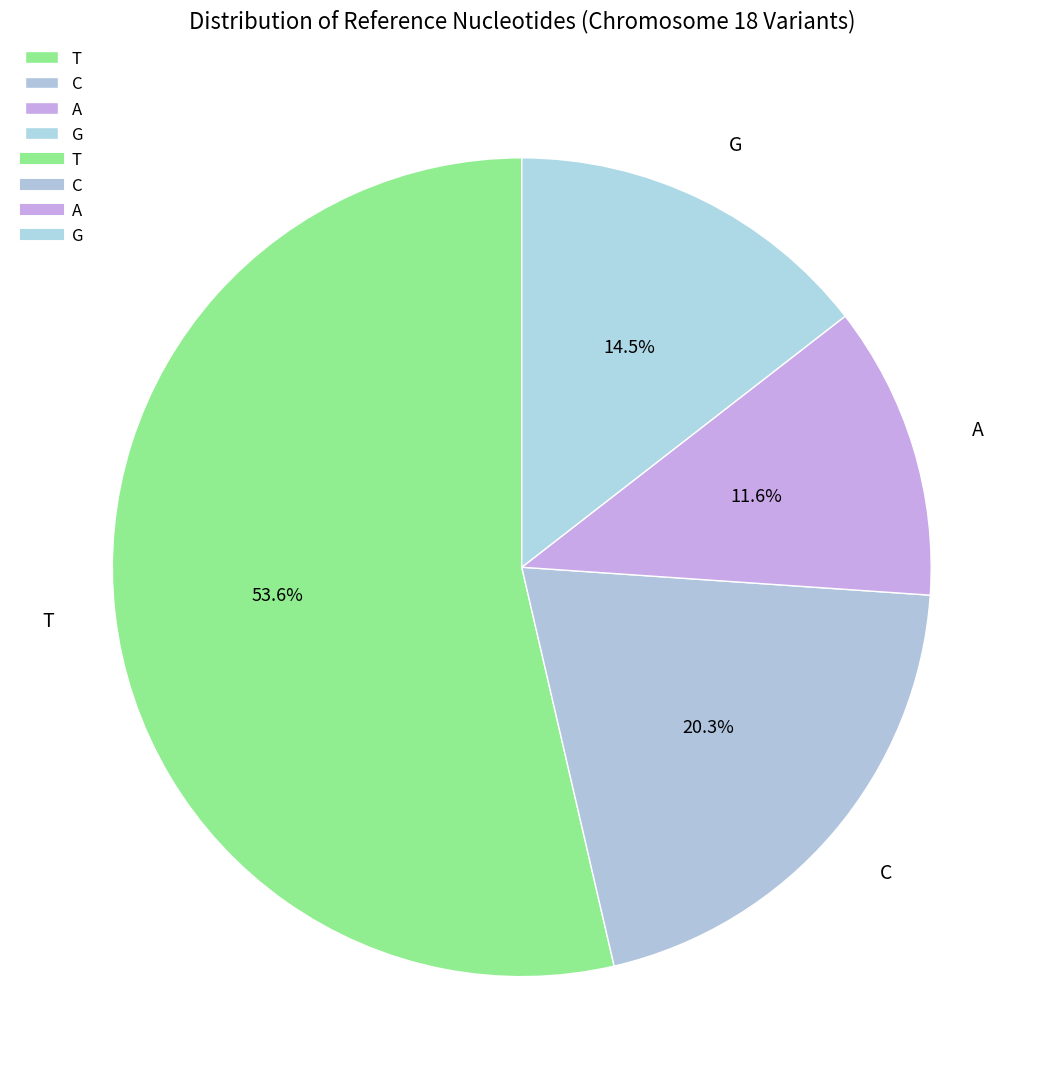

What is the largest slice in the pie chart?

T